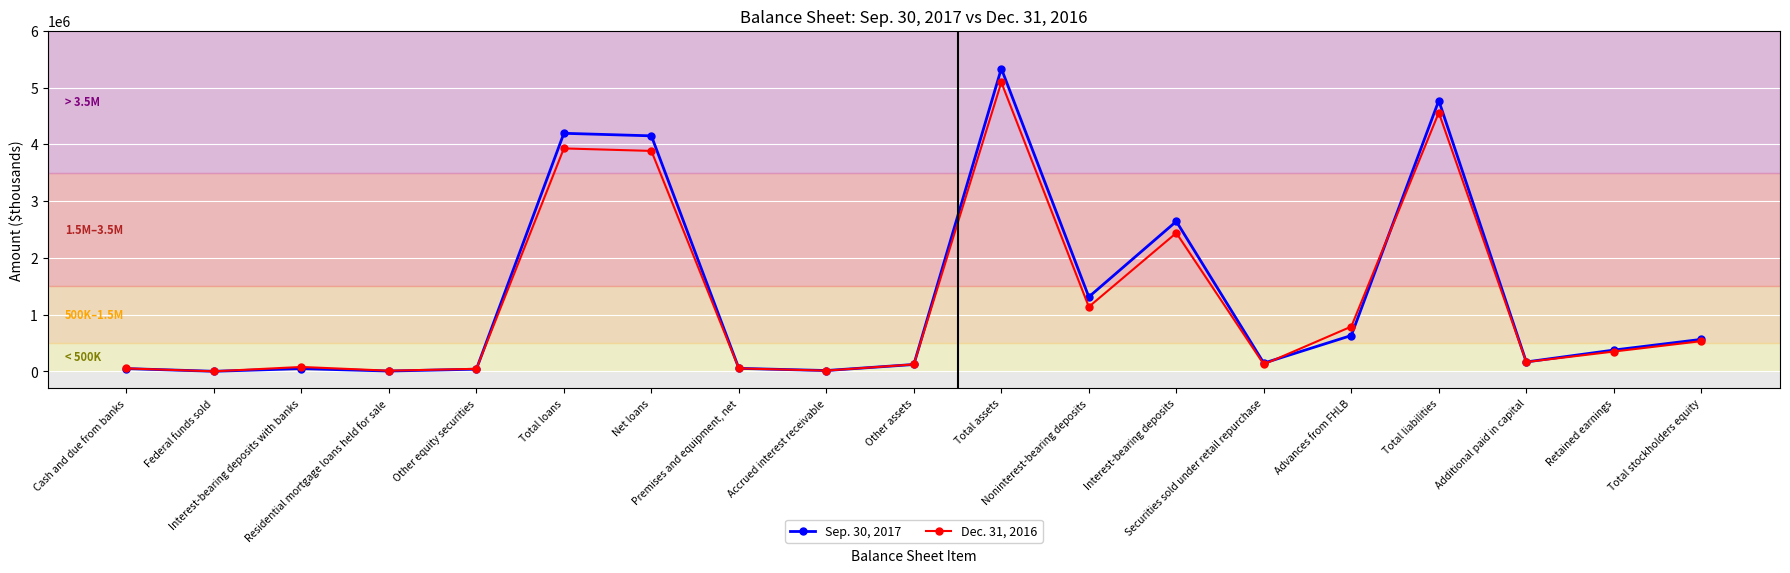

True or false: Dec. 31, 2016 has more than 0 interior local peaks.

True